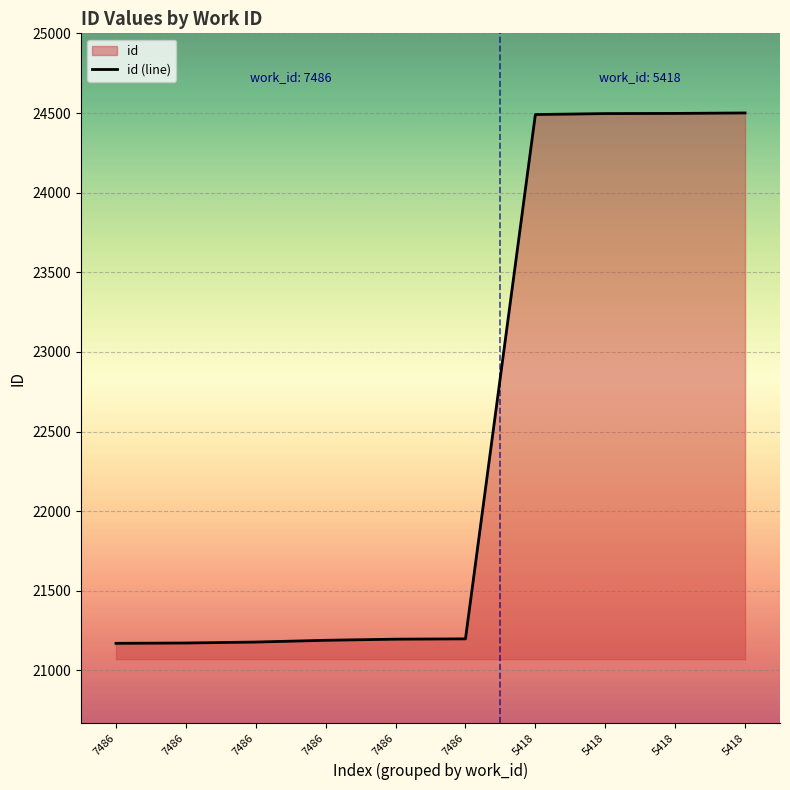

Rank the categories by value from highest to lowest.

5418, 5418, 5418, 5418, 7486, 7486, 7486, 7486, 7486, 7486